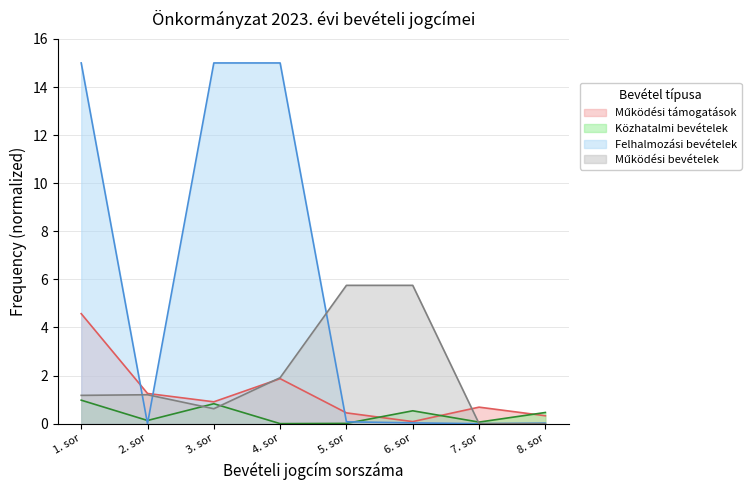

True or false: Felhalmozási bevételek has more than 1 points higher than both neighbors.

False